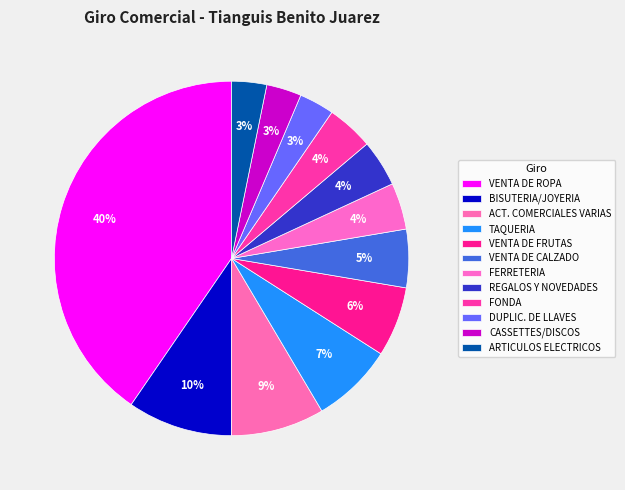

True or false: REGALOS Y NOVEDADES accounts for 1% of the total.

False